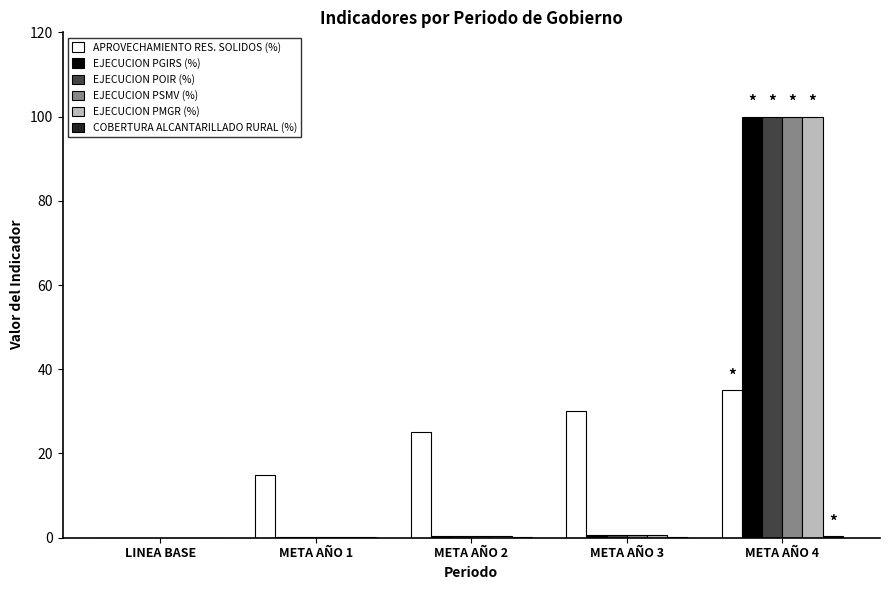

Are the bars horizontal?

No